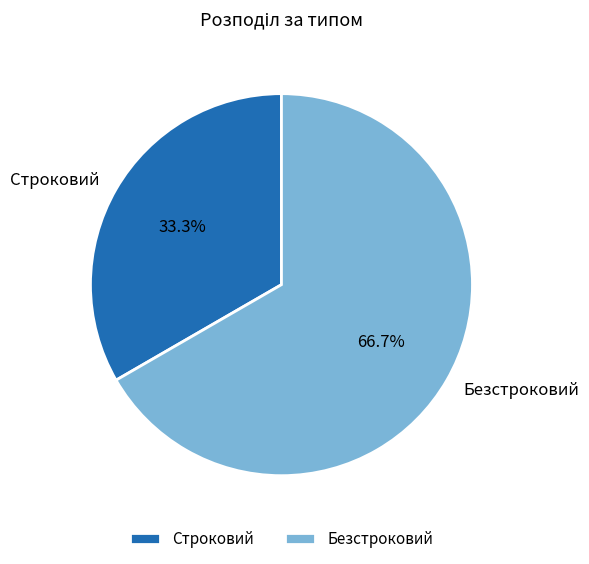

Which category has the smallest portion of the pie?

Строковий